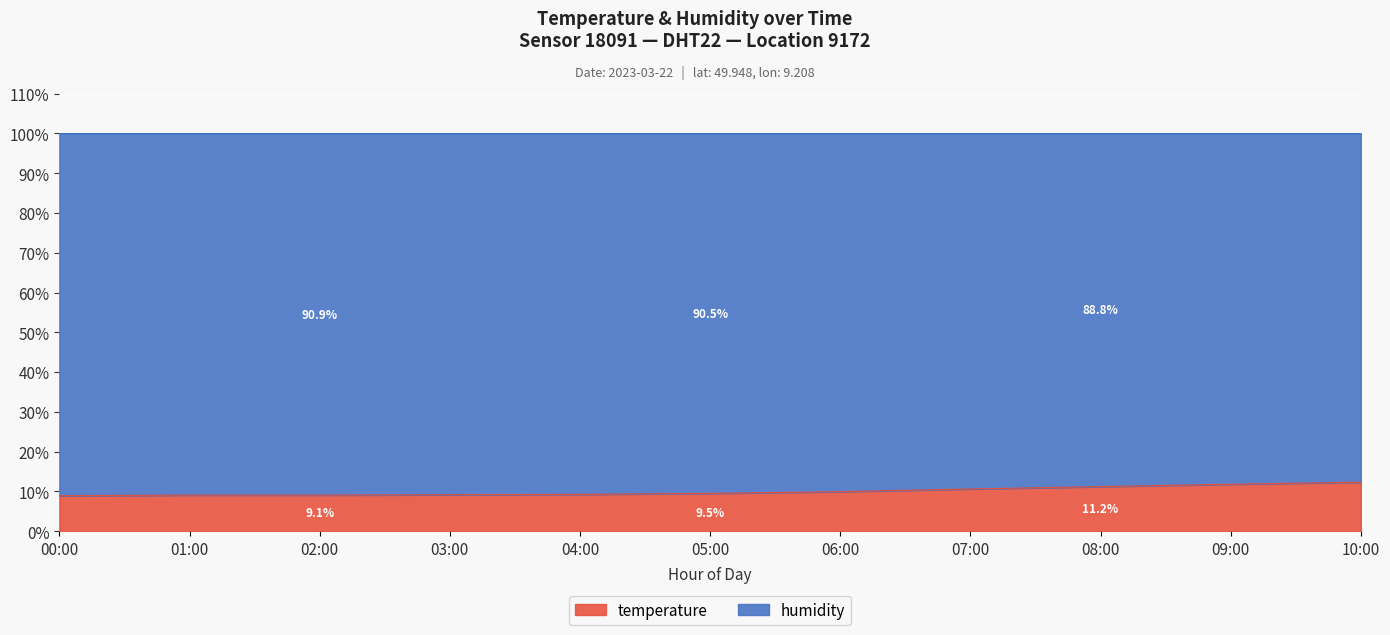

What position from the left is 10:00?

11